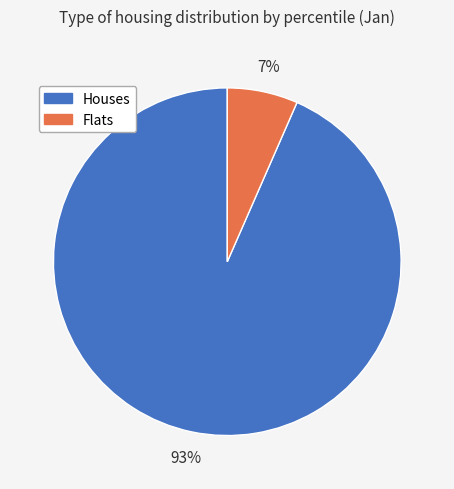

To the nearest percent, what is the average slice percentage?

50%